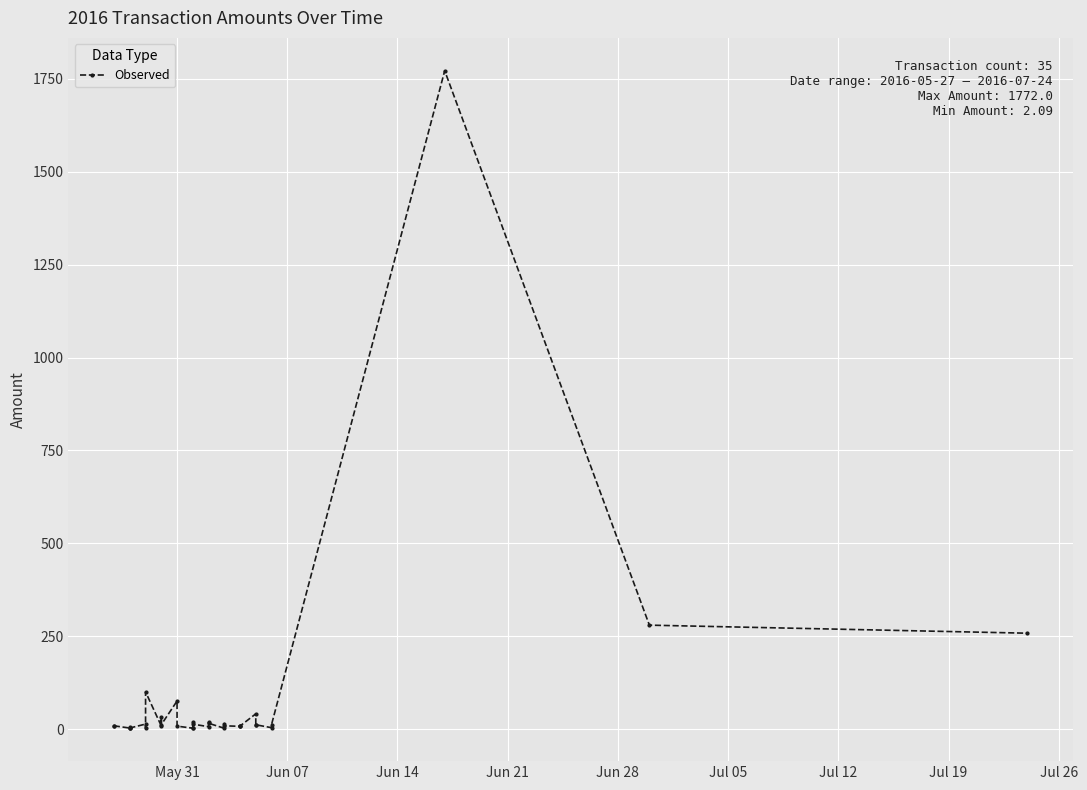

Count the number of values greater than 8.

21